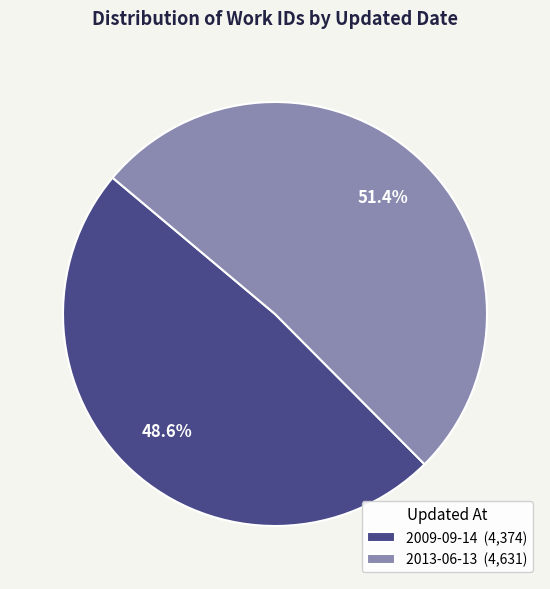

Which slice is the smallest?

2009-09-14